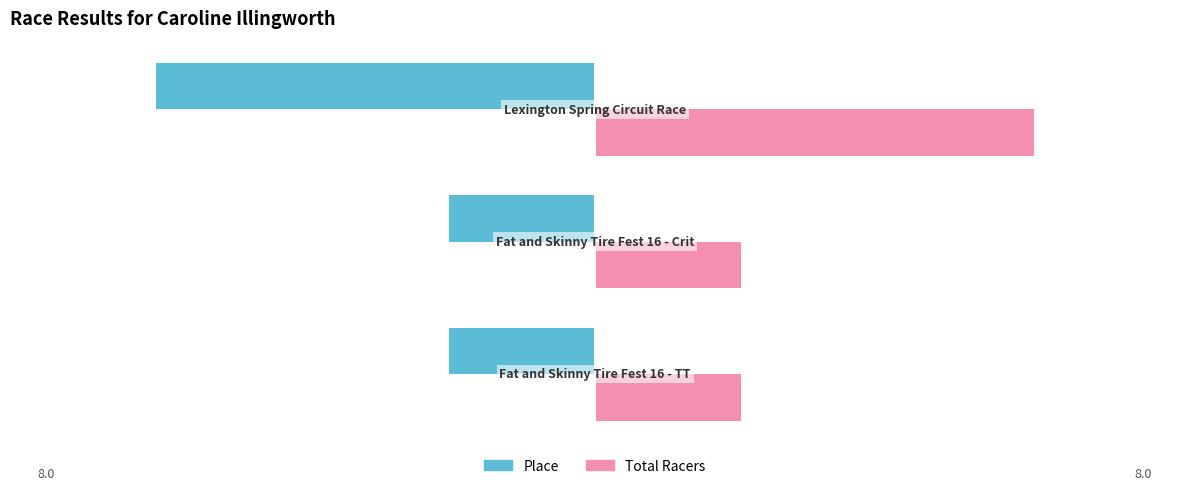

How many Total Racers values are between 2 and 6?

3